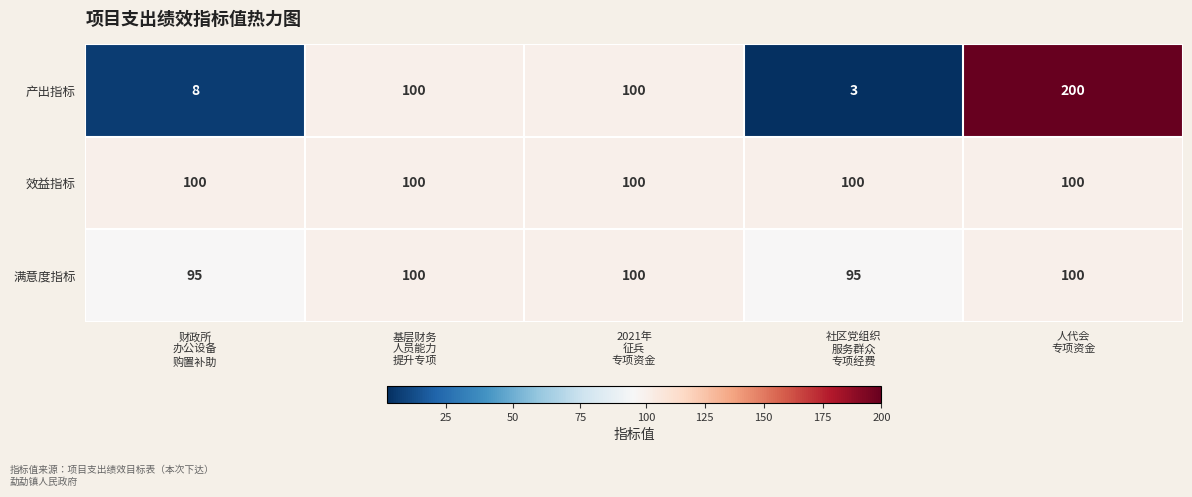

How many 满意度指标 values are between 95 and 100?

5